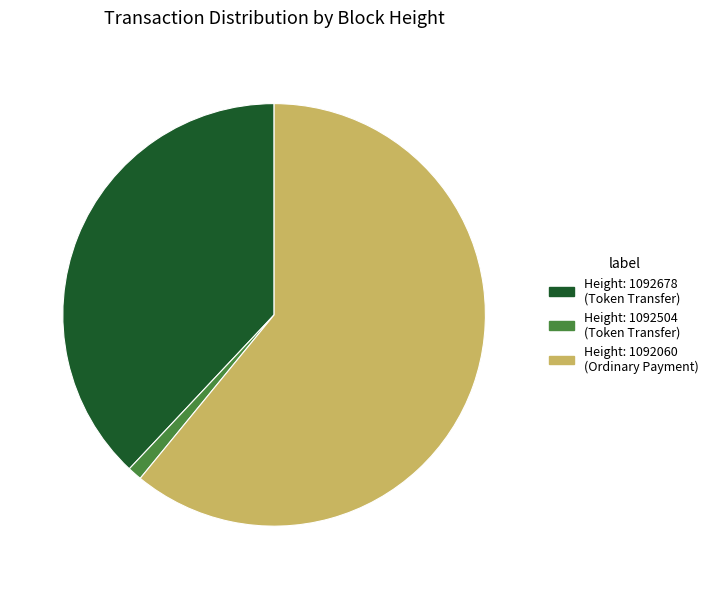

Does any single category account for the majority?

Yes